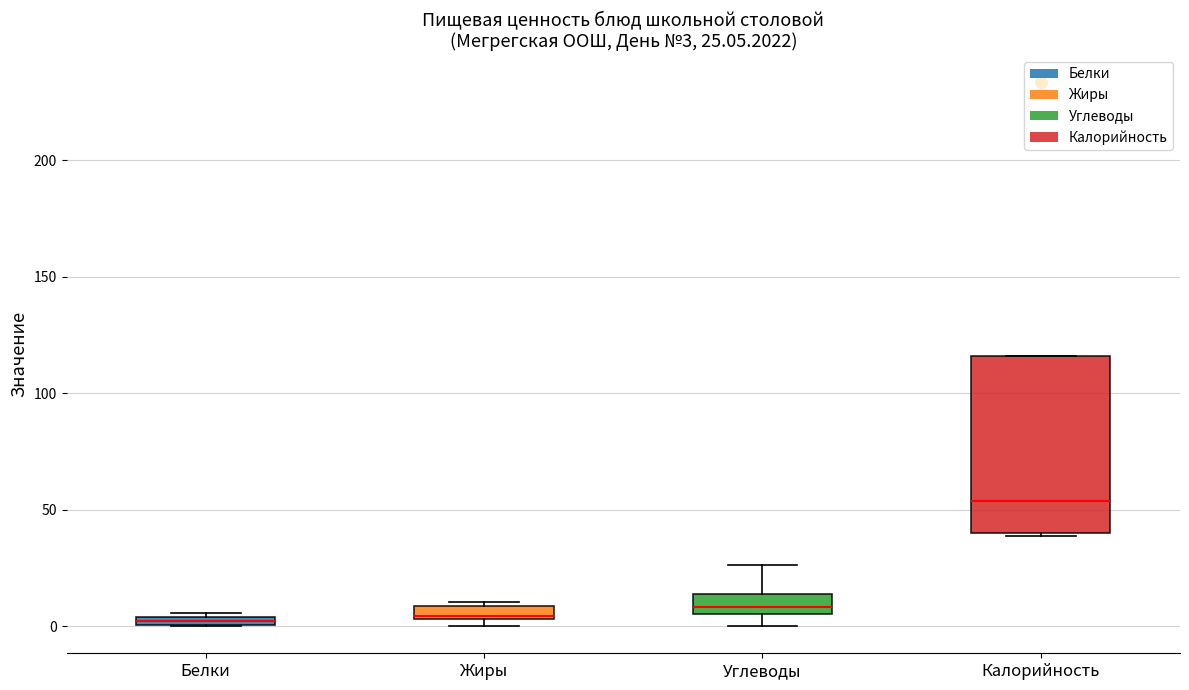

Which box is the tallest, from its lower edge to its upper edge?

Калорийность